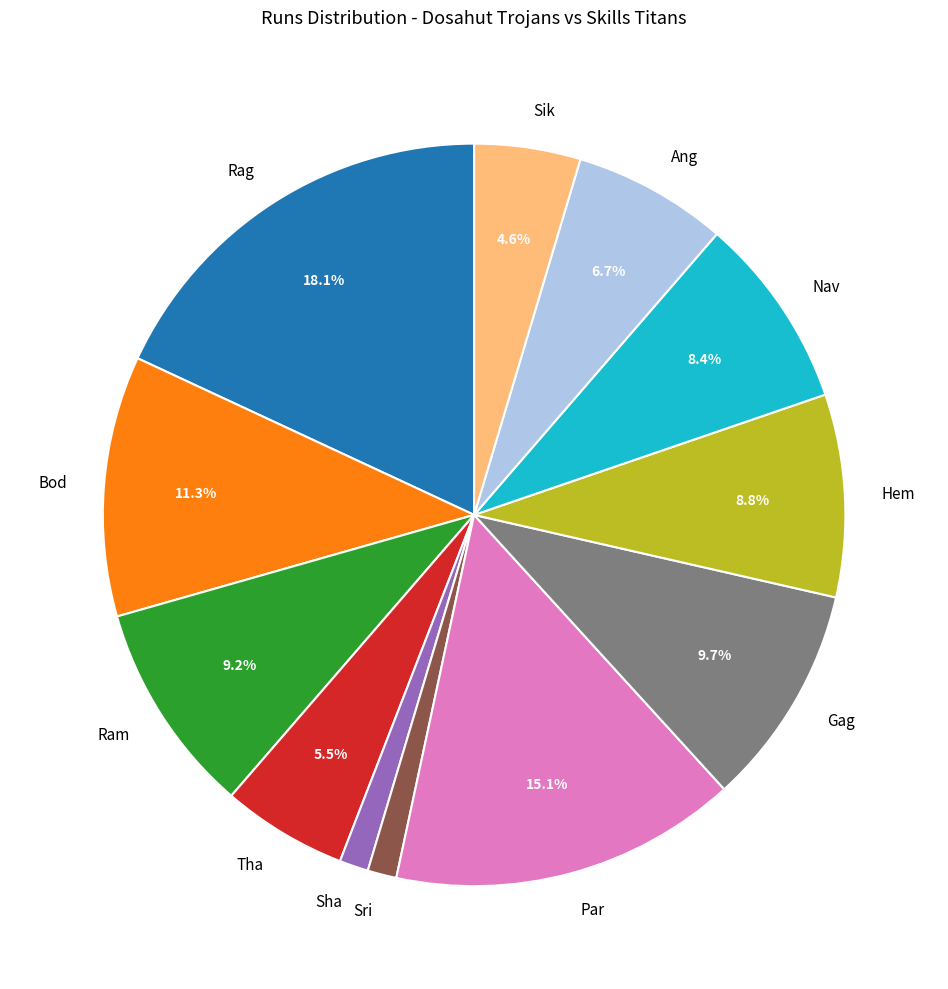

Does any single category account for the majority?

No